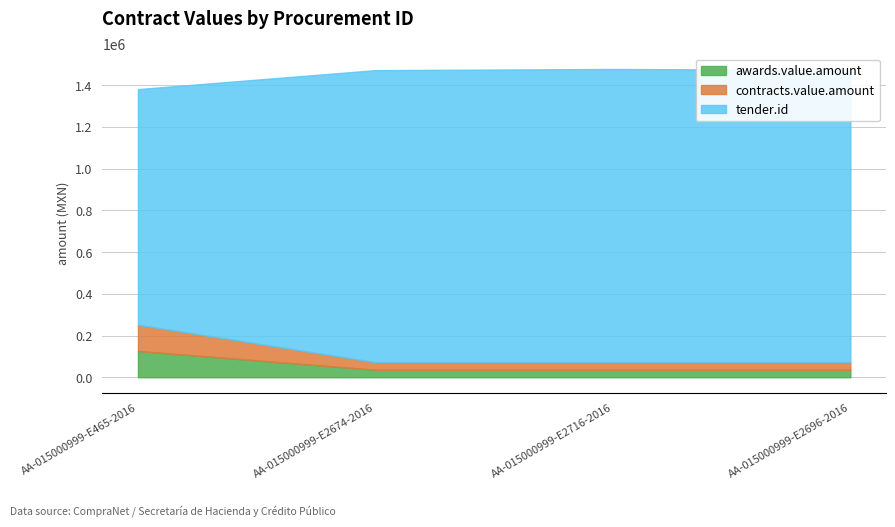

Read the tender.id value at AA-015000999-E465-2016.

1129224.0